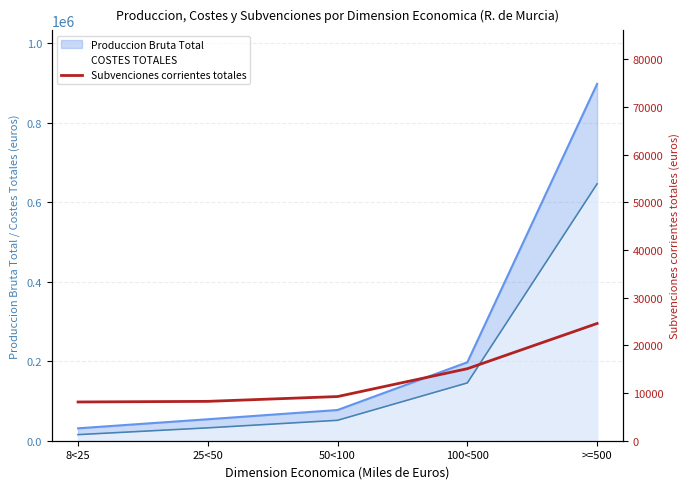

Which has a higher value, >=500 or 50<100?

>=500